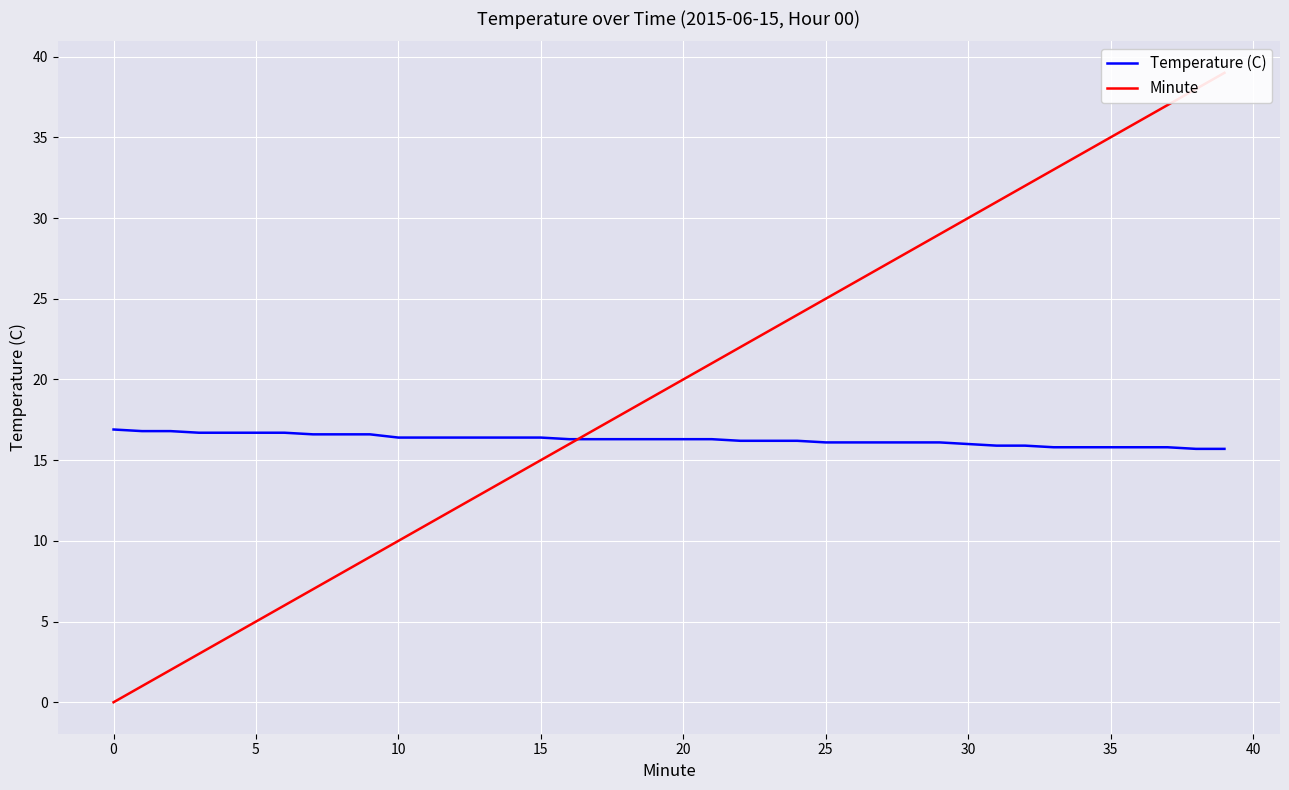

What is the label of the 33rd point from the left?

32